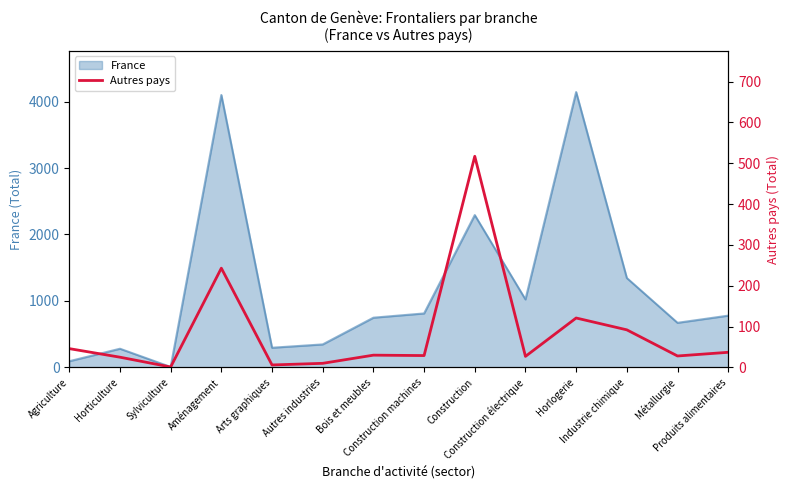

What is the maximum value for France?

4143